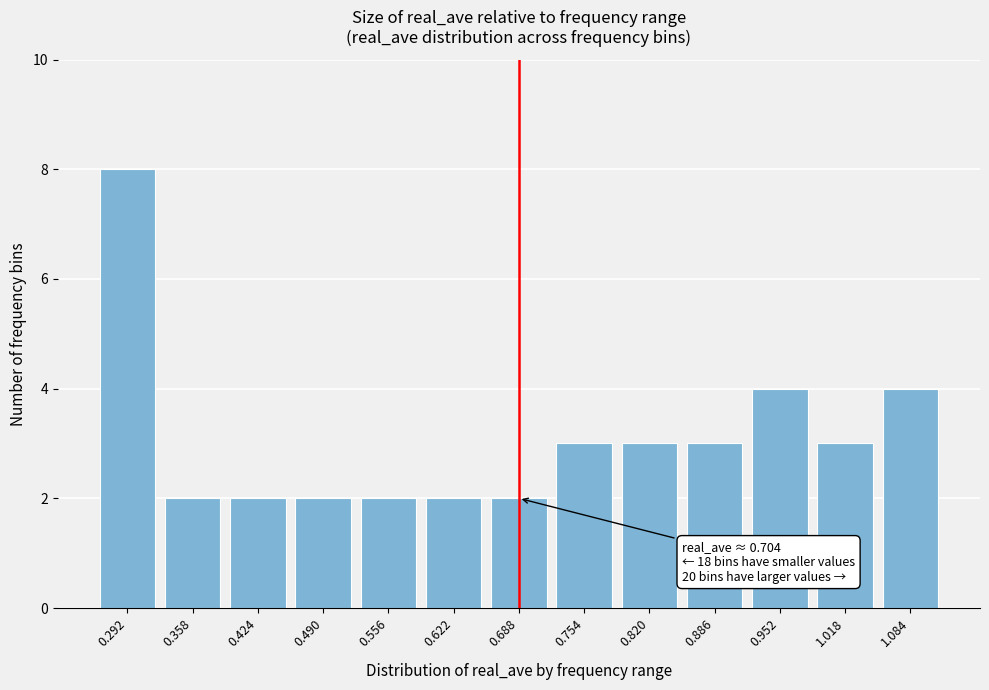

Reading left to right, transcribe all the data shown in this chart.

0.292=8	0.358=2	0.424=2	0.490=2	0.556=2	0.622=2	0.688=2	0.754=3	0.820=3	0.886=3	0.952=4	1.018=3	1.084=4